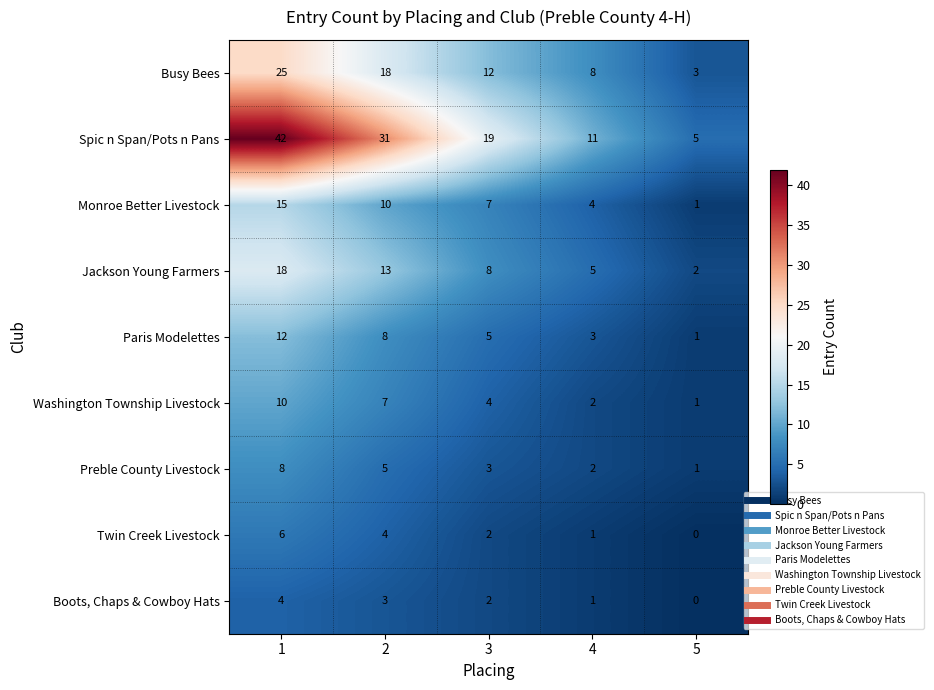

Which series has the largest total across all categories?

Spic n Span/Pots n Pans